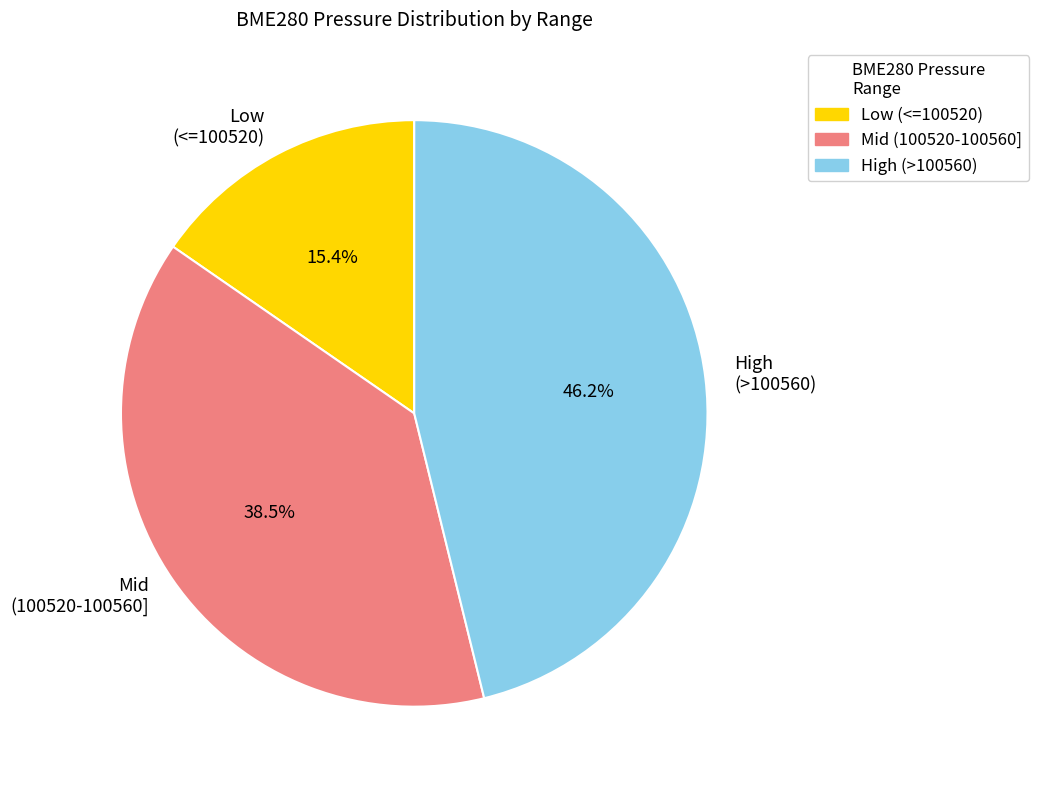

Is the sum of High (>100560) and Low (<=100520) greater than half?

Yes